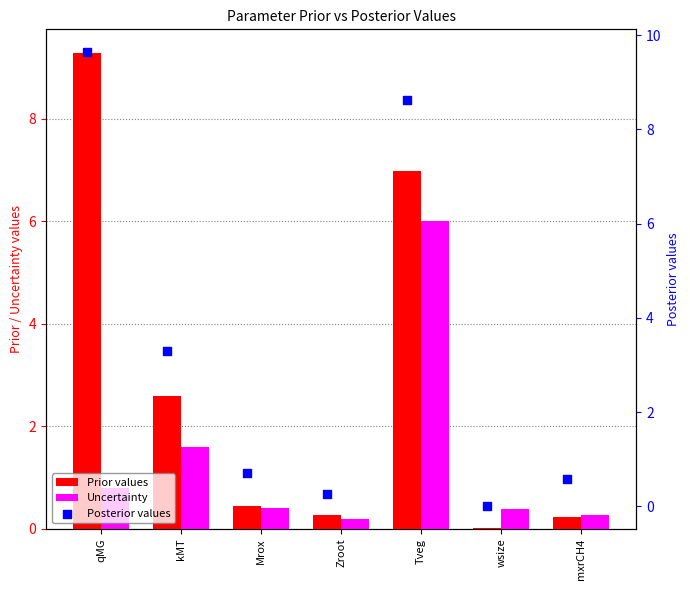

What are all the series names shown in the legend?

Prior values, Uncertainty, Posterior values